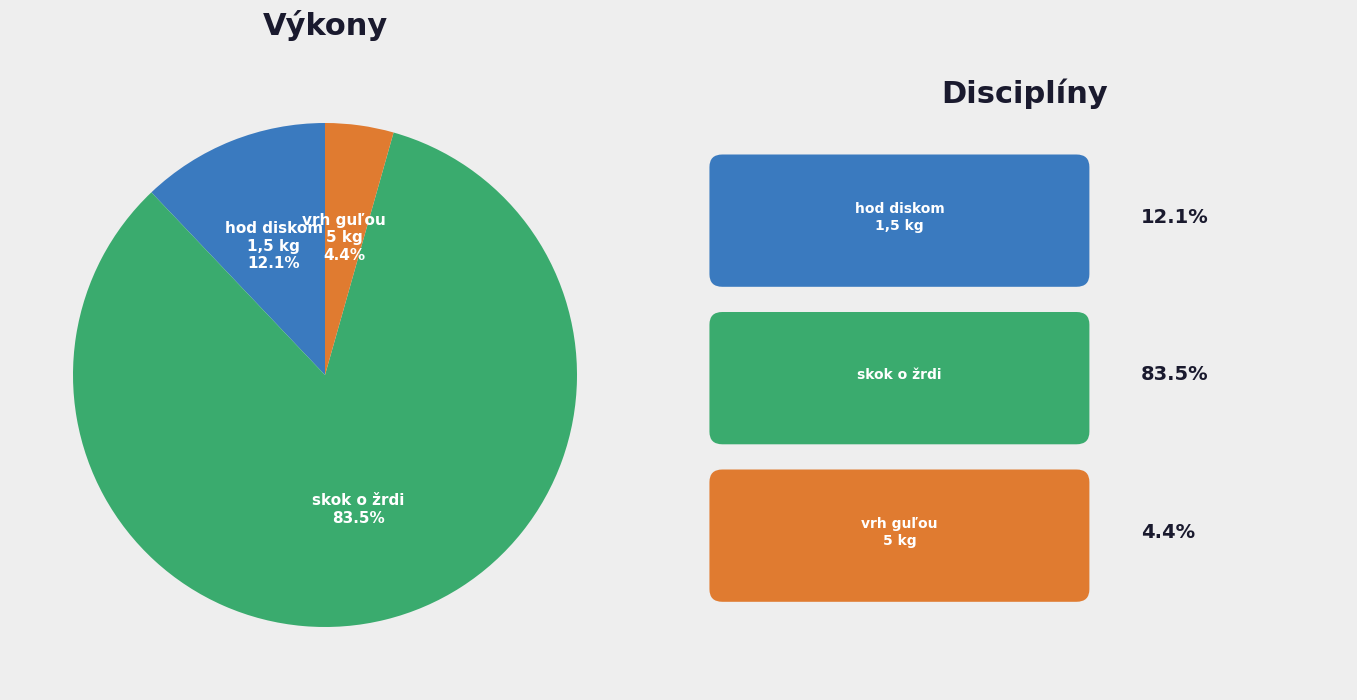

Is there any slice that represents more than half of the pie?

Yes